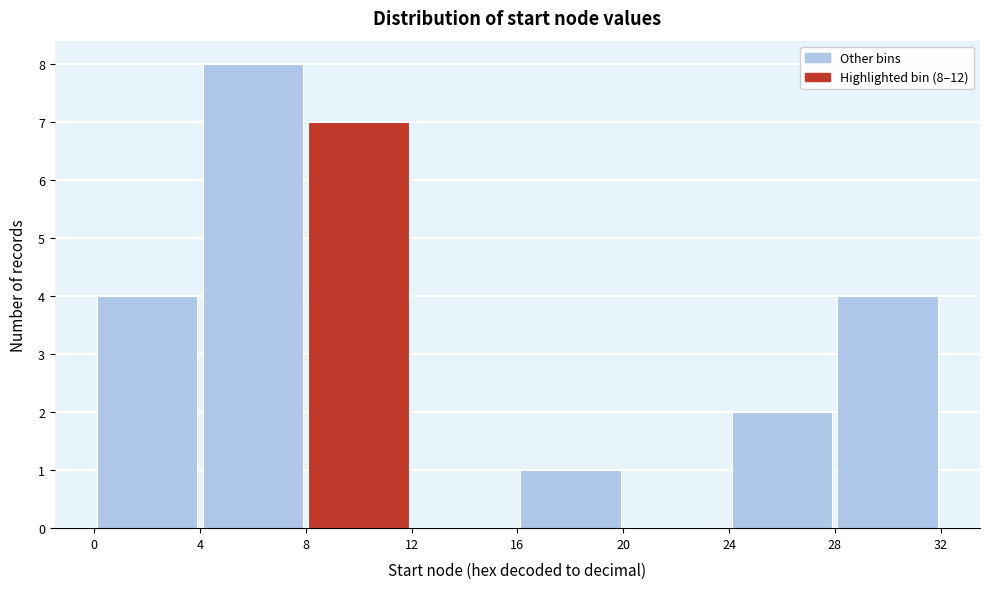

Over which range of the x-axis is the bar tallest?

4 to 8